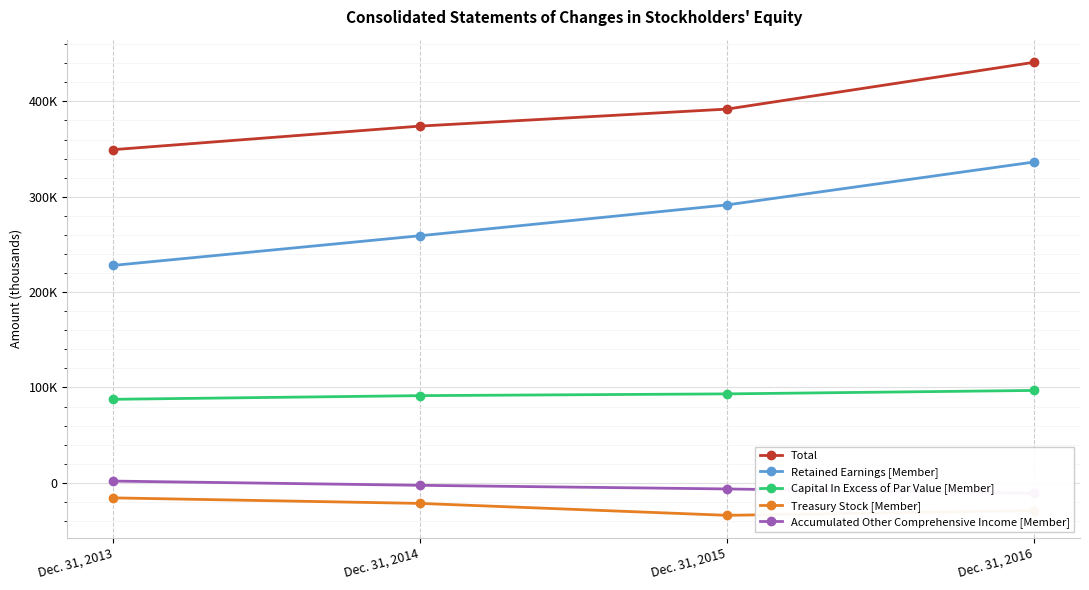

Rank the categories by Accumulated Other Comprehensive Income [Member] value from highest to lowest.

Dec. 31, 2013, Dec. 31, 2014, Dec. 31, 2015, Dec. 31, 2016